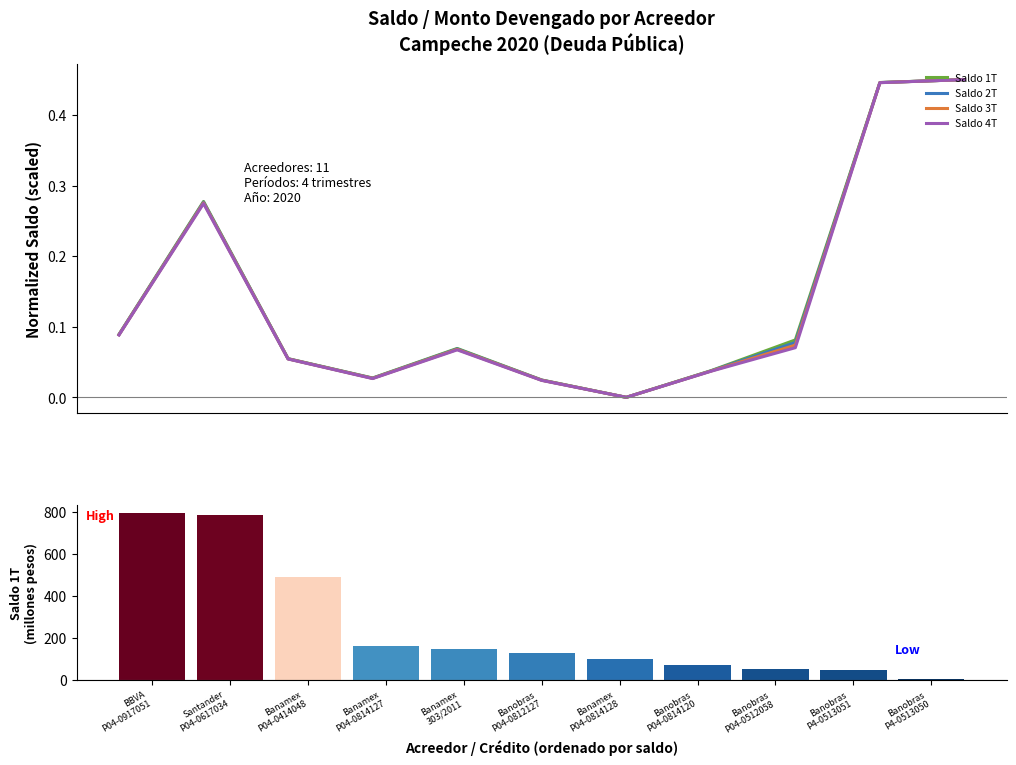

Which series has the widest spread of values?

Saldo 1T (M pesos)